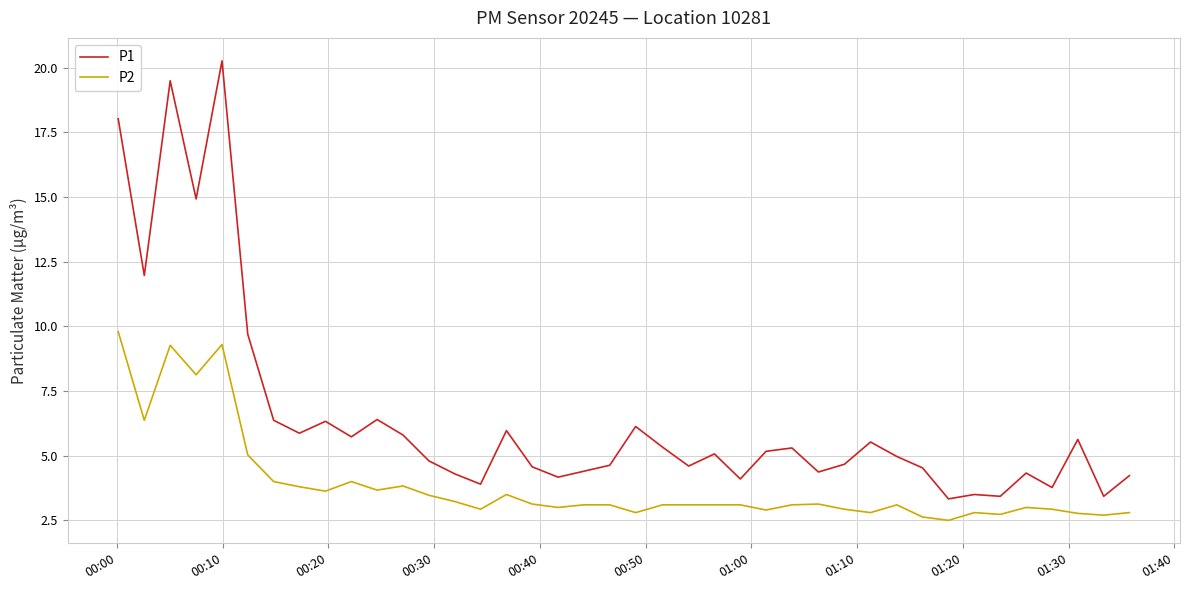

Which series has the largest range (max minus min)?

P1